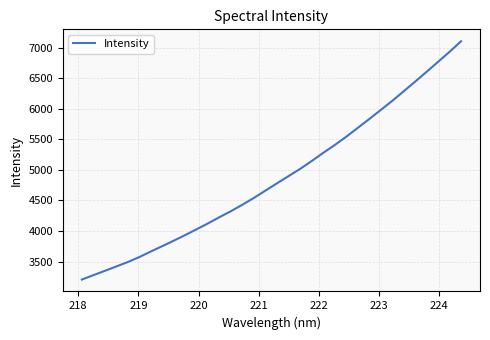

True or false: the data has more than 0 interior local peaks.

False